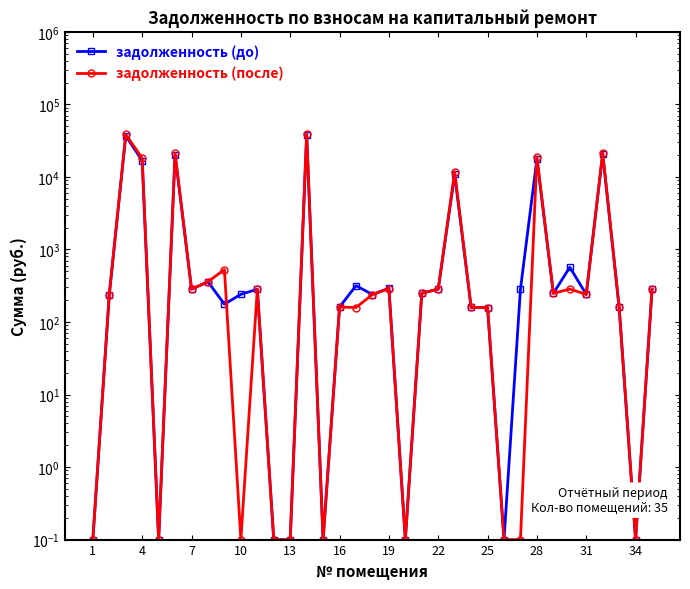

How many values in the задолженность (до) series exceed 248?

18